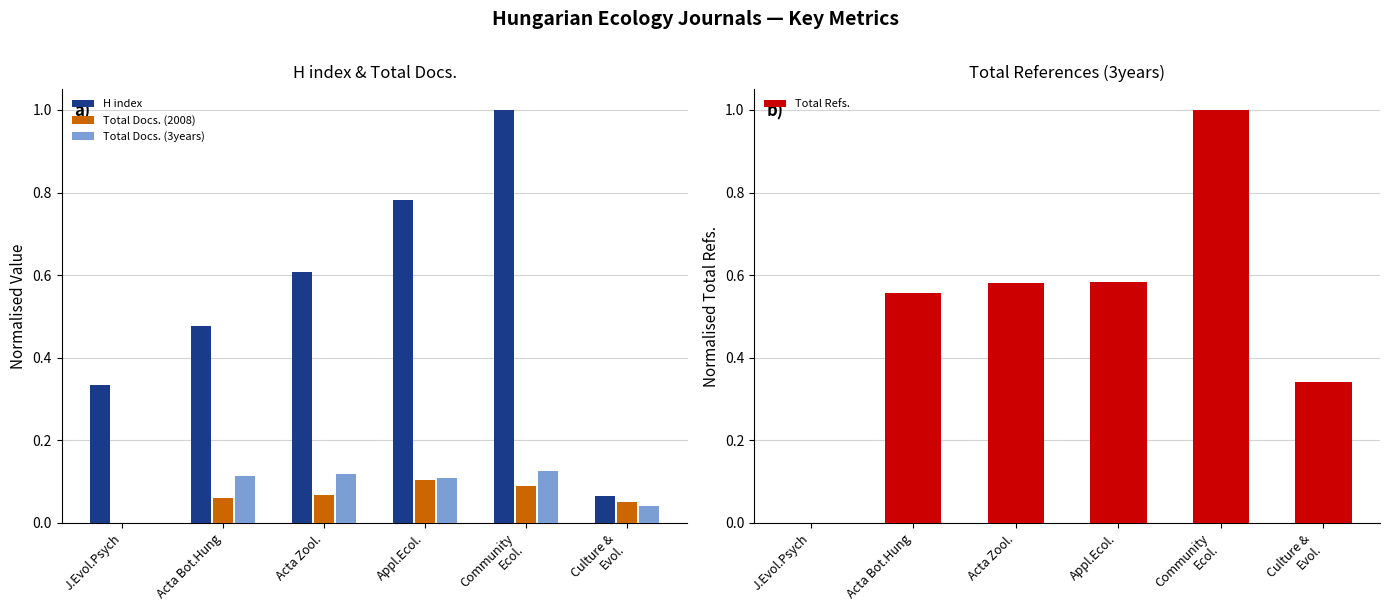

Reading left to right, extract all data points from this chart.

H index: J.Evol.Psych=0.3	Acta Bot.Hung=0.5	Acta Zool.=0.6	Appl.Ecol.=0.8	Community
Ecol.=1.0	Culture &
Evol.=0.1
Total Docs. (2008): J.Evol.Psych=0.0	Acta Bot.Hung=0.1	Acta Zool.=0.1	Appl.Ecol.=0.1	Community
Ecol.=0.1	Culture &
Evol.=0.1
Total Docs. (3years): J.Evol.Psych=0.0	Acta Bot.Hung=0.1	Acta Zool.=0.1	Appl.Ecol.=0.1	Community
Ecol.=0.1	Culture &
Evol.=0.0
Total Refs.: J.Evol.Psych=0.0	Acta Bot.Hung=0.6	Acta Zool.=0.6	Appl.Ecol.=0.6	Community
Ecol.=1.0	Culture &
Evol.=0.3